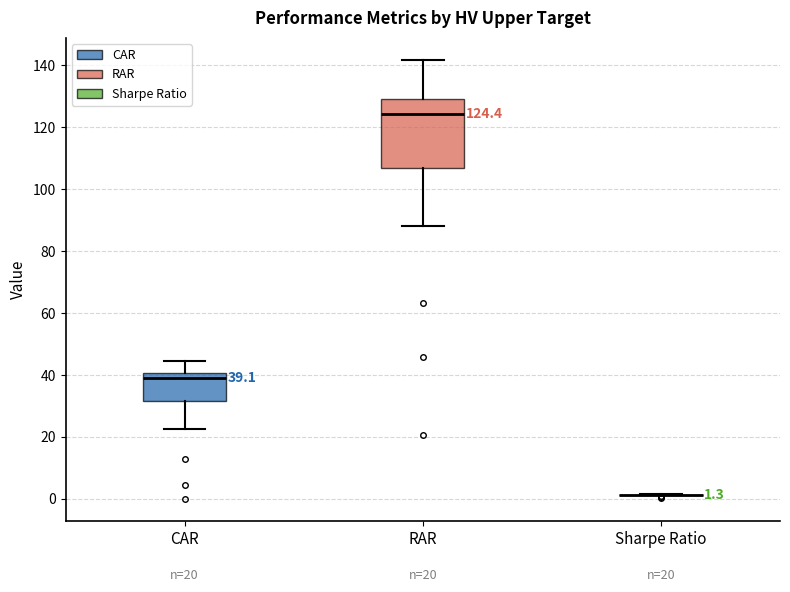

Which box is the tallest, from its lower edge to its upper edge?

RAR